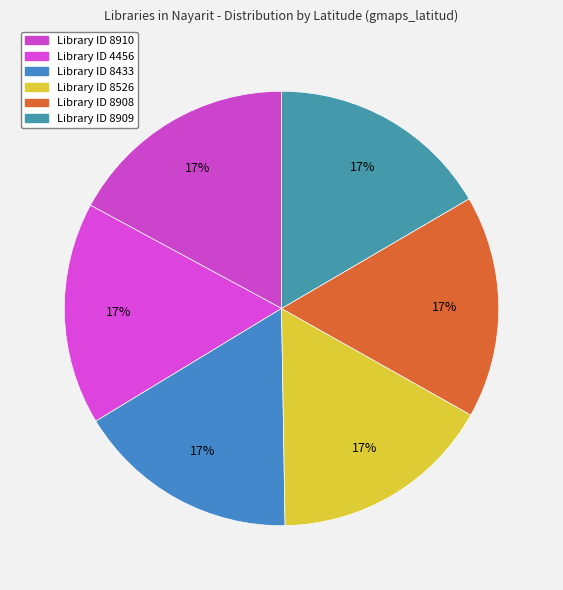

What is the smallest slice in the pie chart?

4456